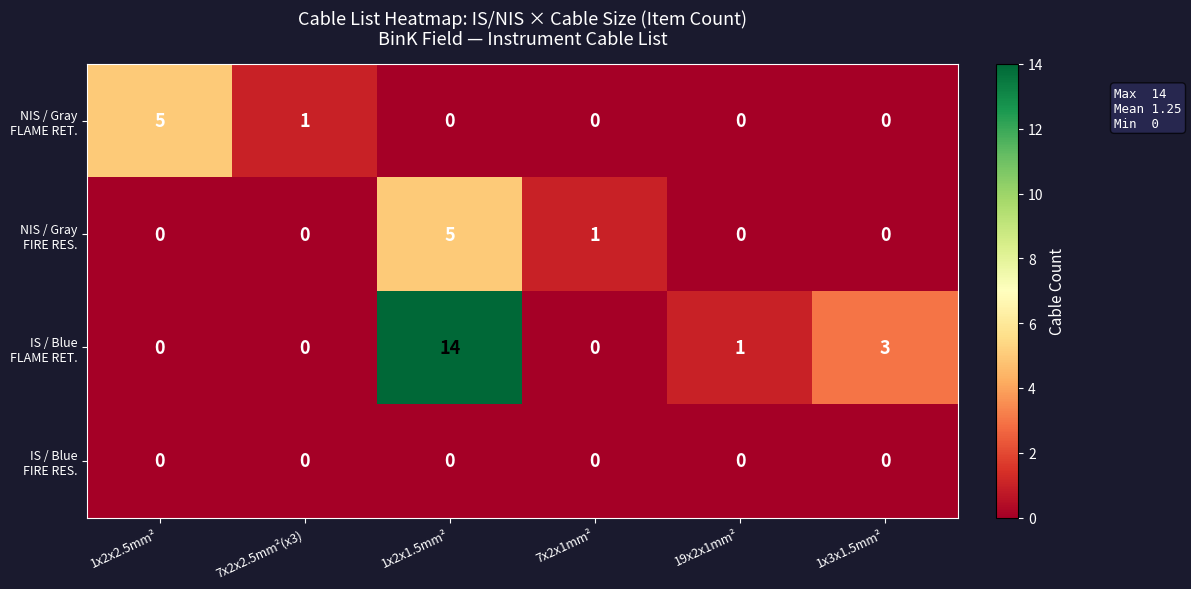

How many series are shown in this chart?

4